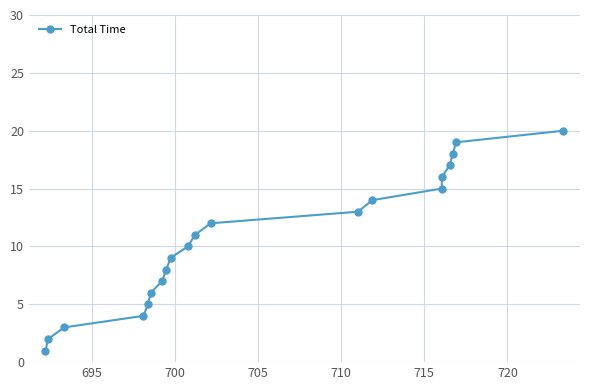

How many categories are shown in the chart?

20